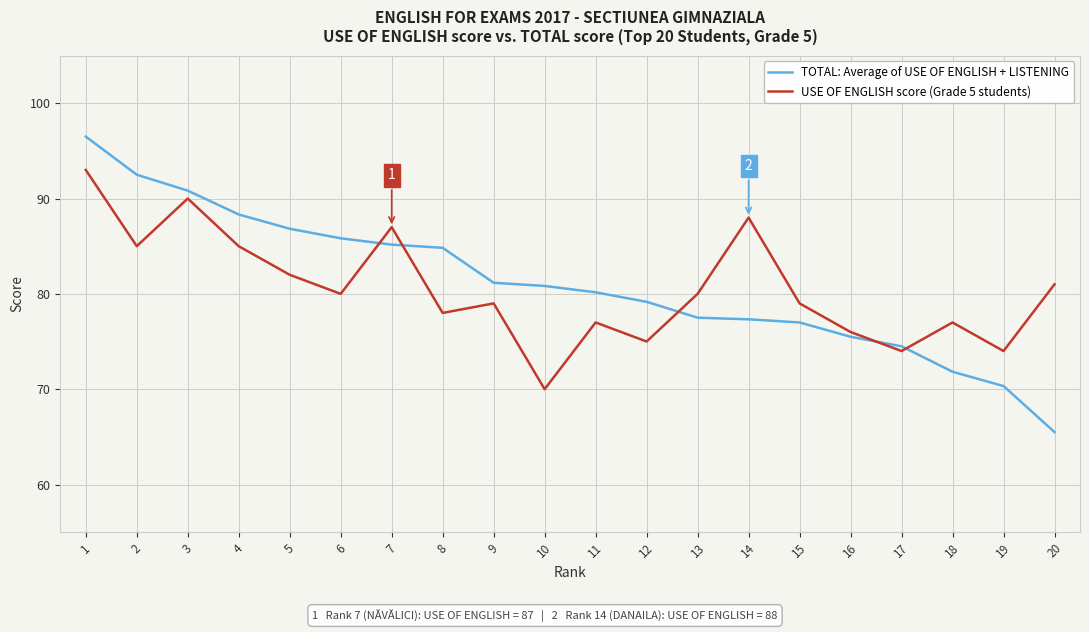

What are all the series names shown in the legend?

TOTAL: Average of USE OF ENGLISH + LISTENING, USE OF ENGLISH score (Grade 5 students)